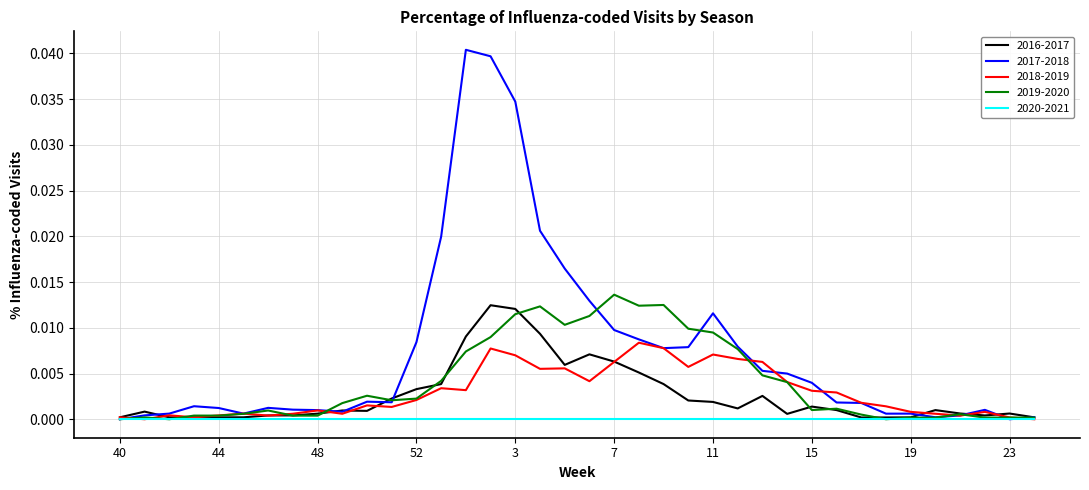

Which series has the largest range (max minus min)?

2017-2018